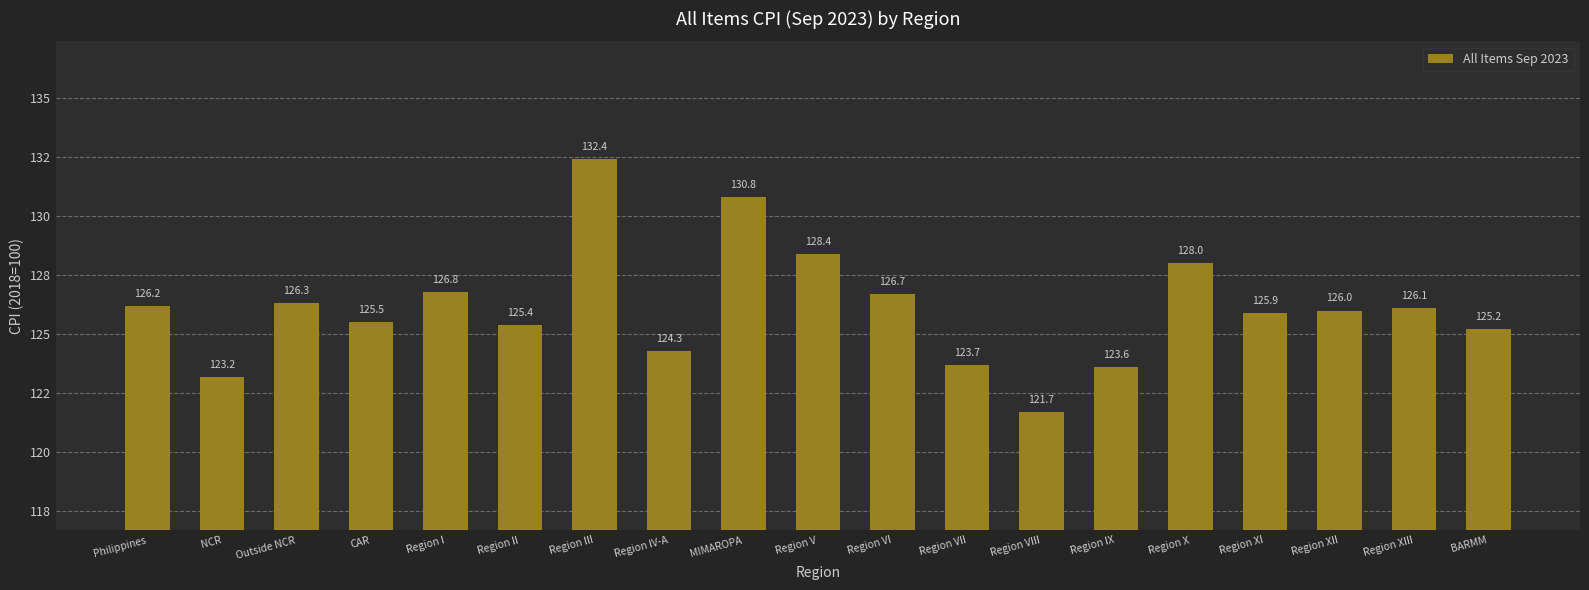

Between Region III and NCR, which is larger?

Region III